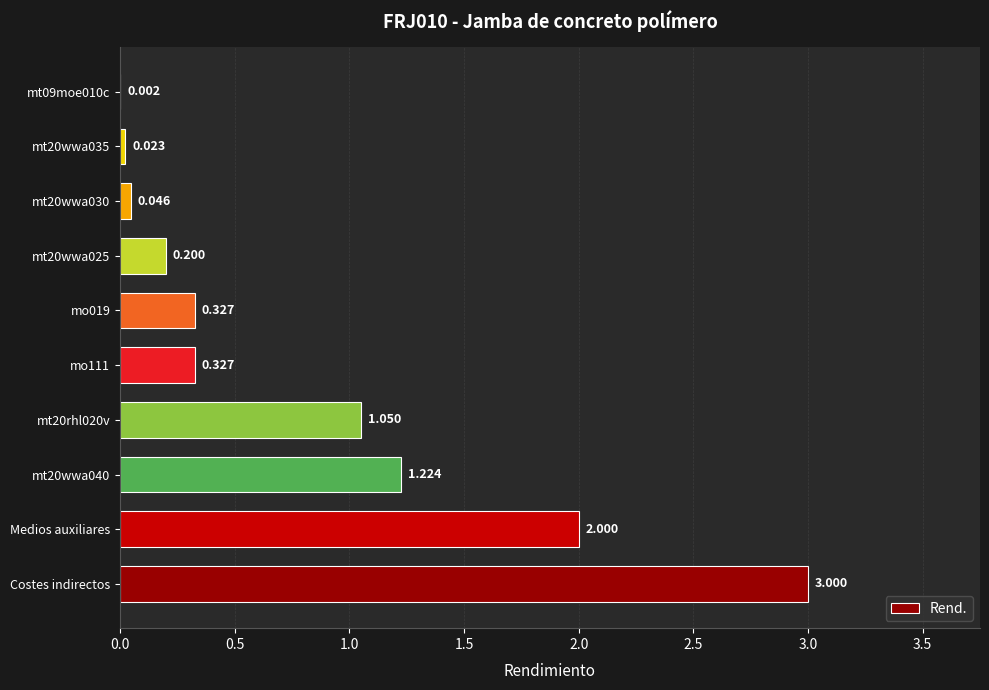

Which category has the highest value across all series?

Costes indirectos